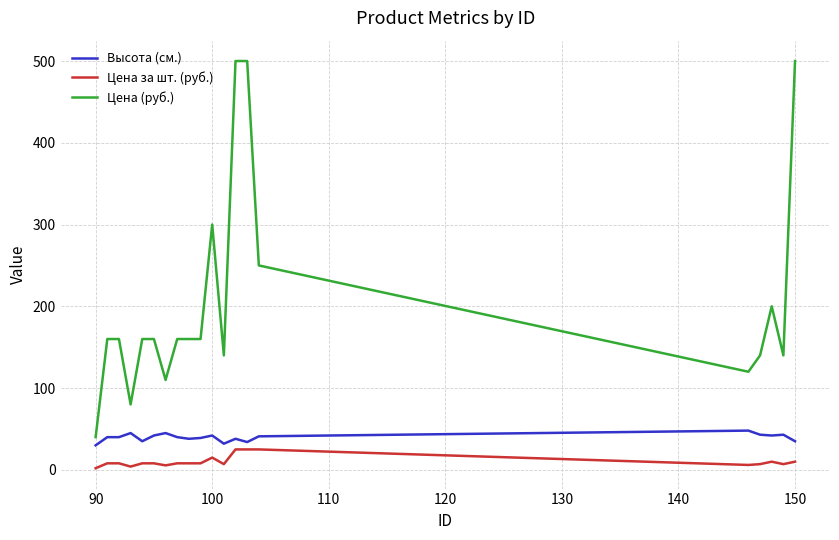

Which series has the largest range (max minus min)?

Цена (руб.)